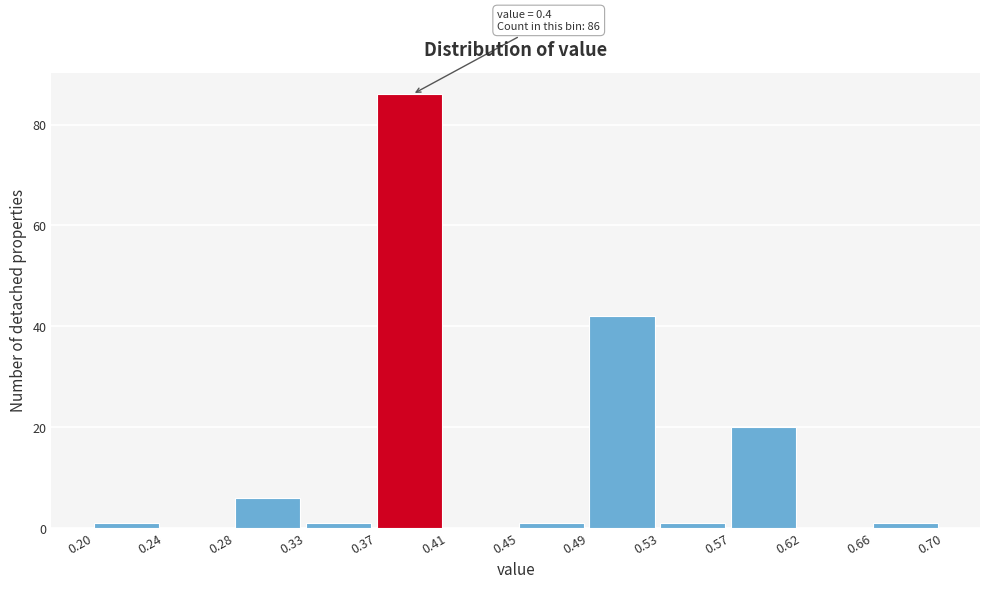

Which range on the x-axis has the tallest bar?

0.37 to 0.41